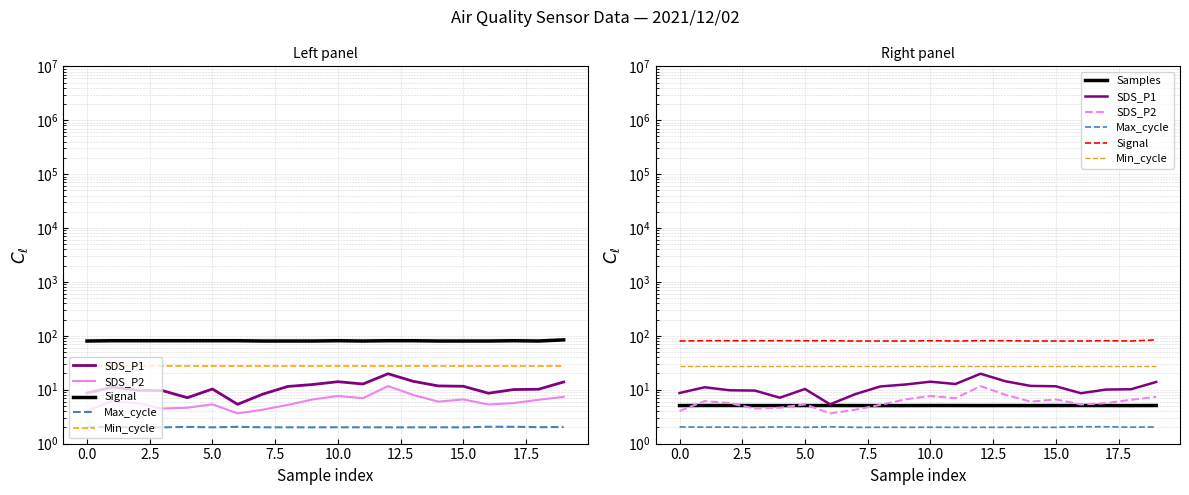

What is the label of the 6th point from the right?

14